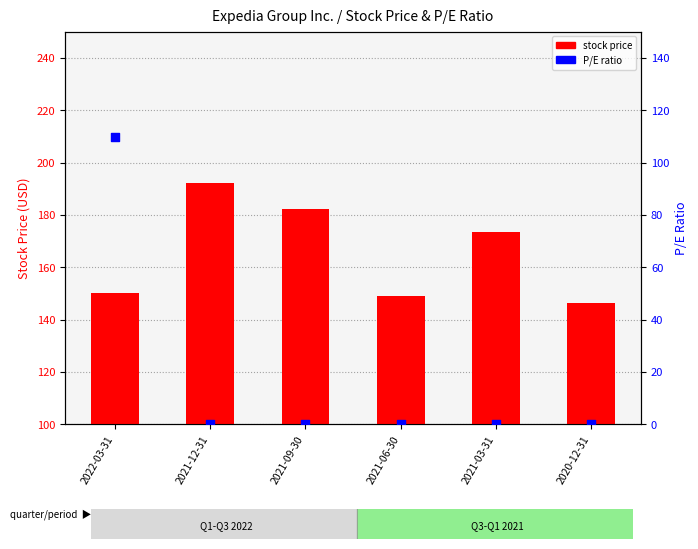

Is the value of P/E ratio at 2021-09-30 greater than the value of stock price at 2020-12-31?

No